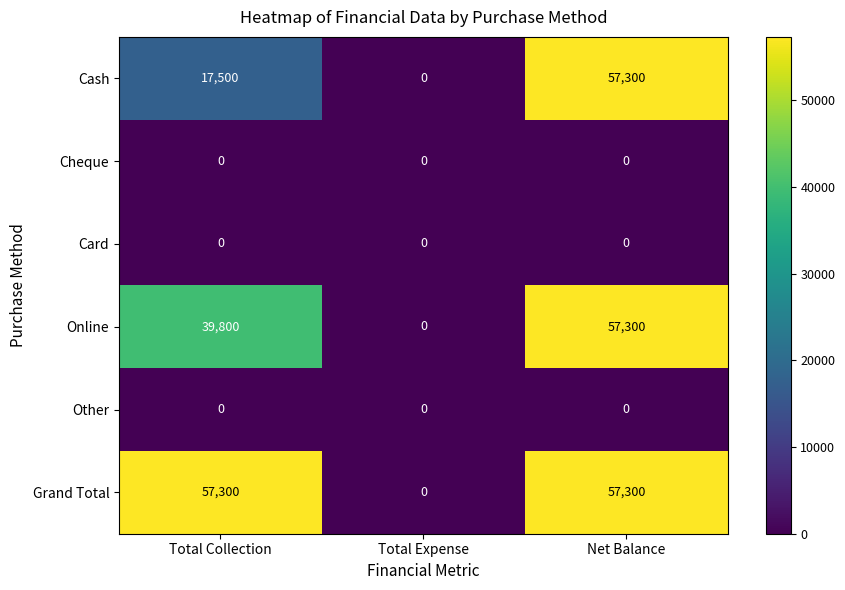

At which label does Cash reach its peak?

Net Balance